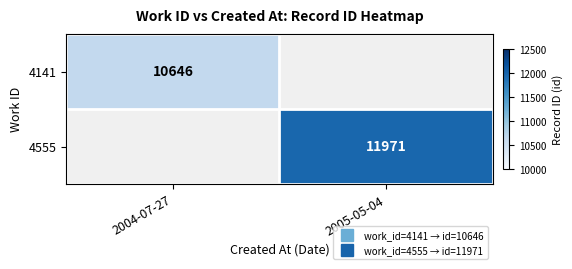

Is it true that 4141 equals 18526 at 2004-07-27?

False